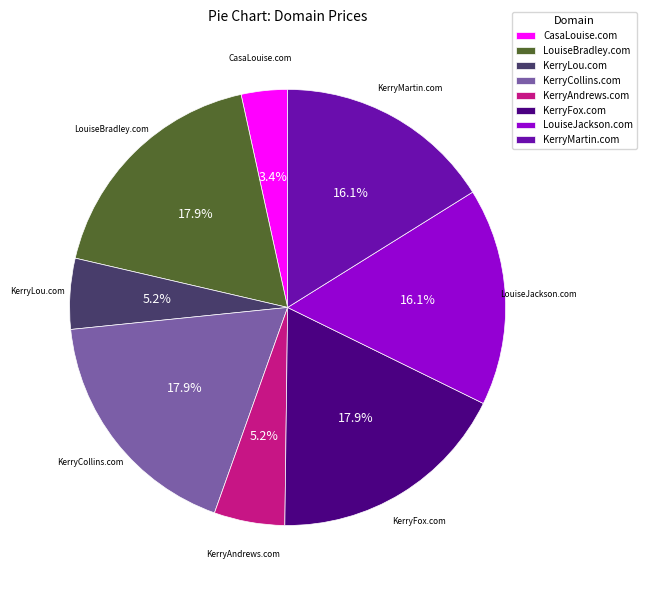

How many segments does this pie chart have?

8